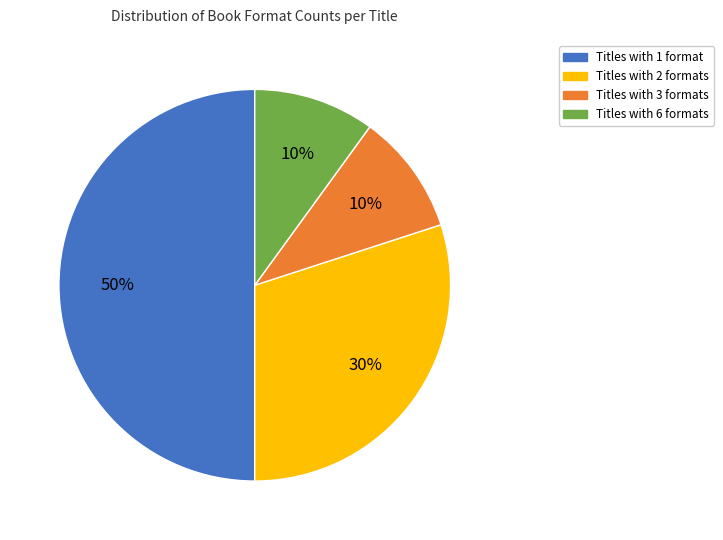

To the nearest percent, what is the average slice percentage?

25%